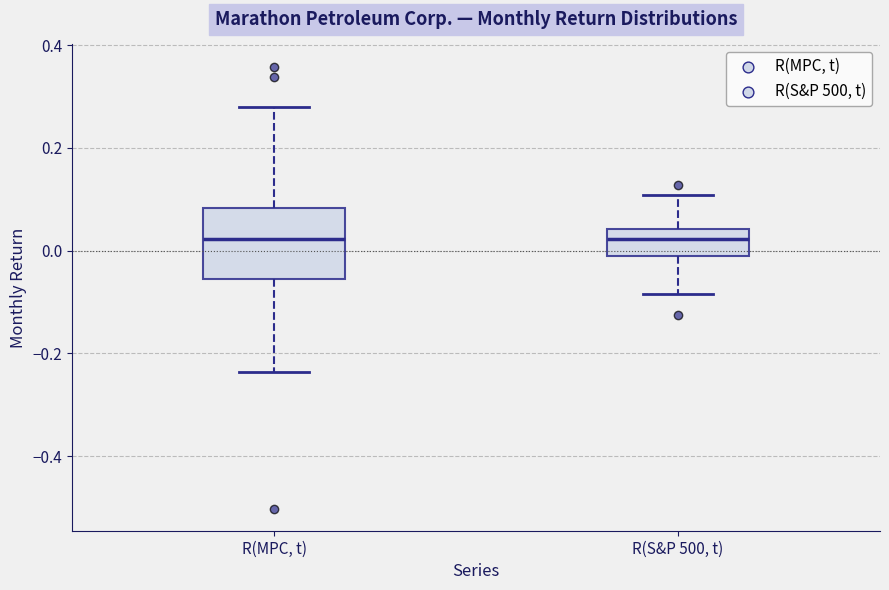

Reading left to right, transcribe this box plot: for each box, give where its median line is, the range the box spans, and where its two whiskers end, as read against the y-axis. The values are not printed on the chart, so give them approximately, as read against the axis.

R(MPC, t): median 0.02, box -0.06 to 0.08, whiskers -0.24 to 0.28
R(S&P 500, t): median 0.02, box -0.02 to 0.04, whiskers -0.08 to 0.10